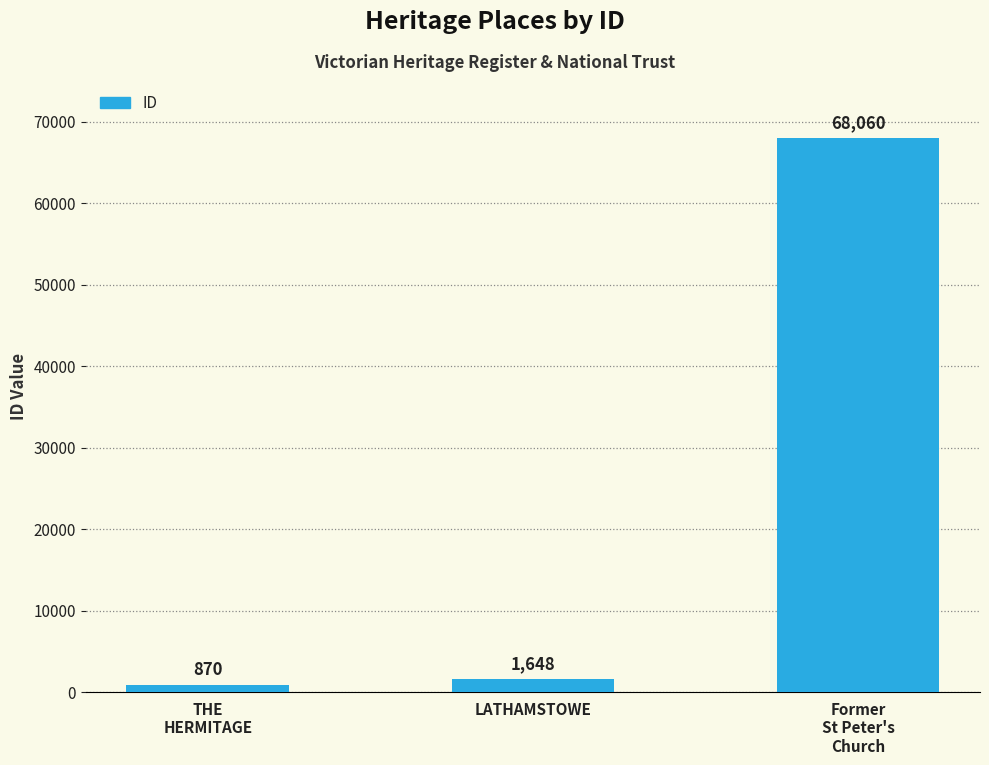

What is the maximum value shown in the chart?

68060